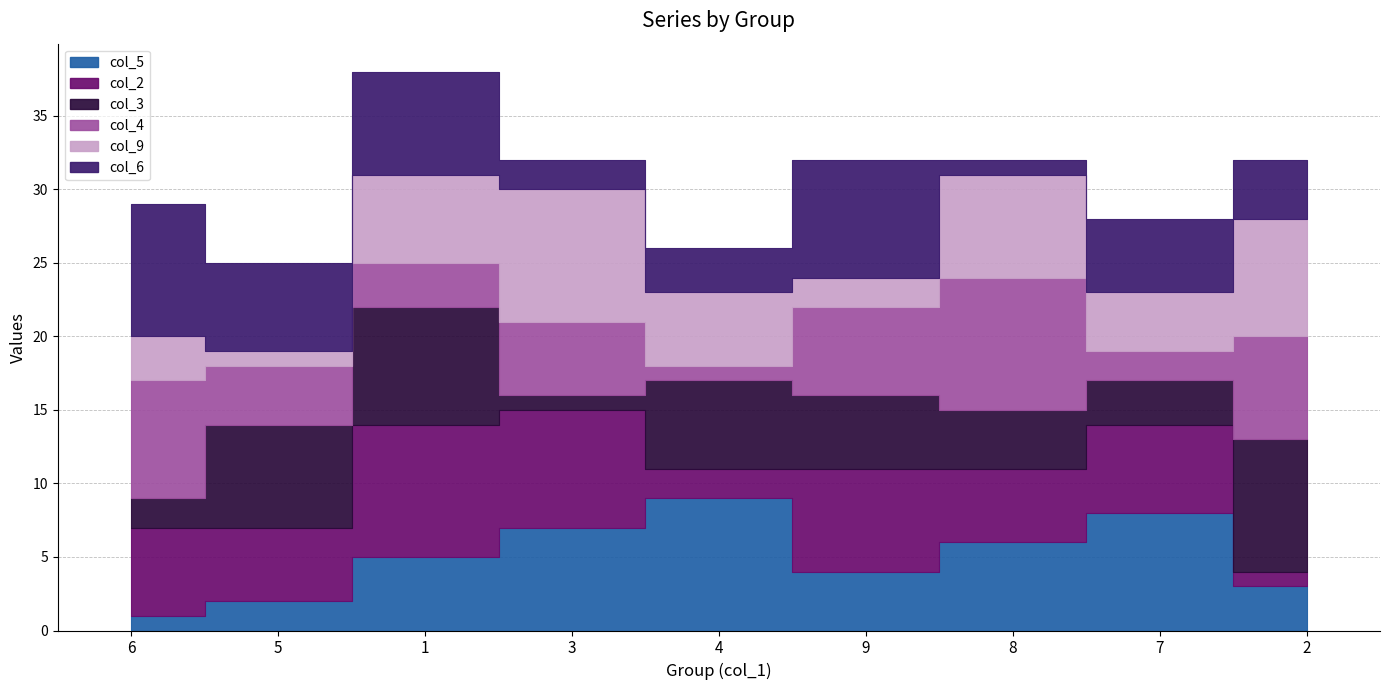

What is the label of the 7th bar from the right?

1